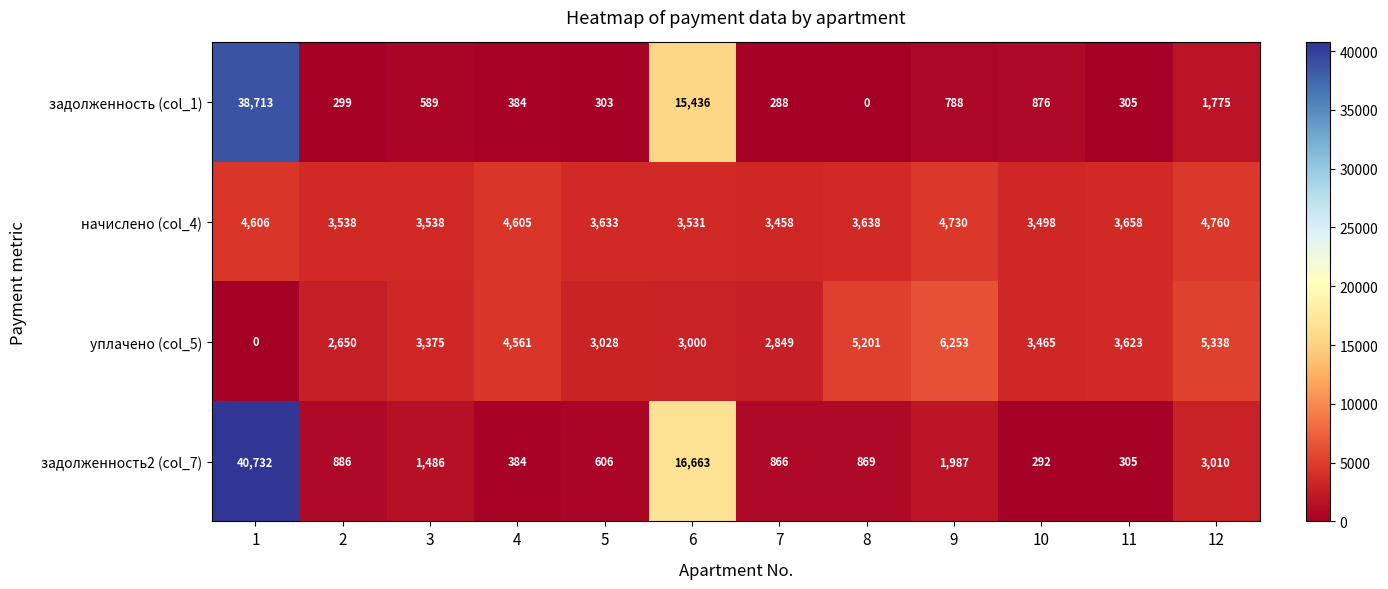

At how many categories does at least one series exceed 9906?

2